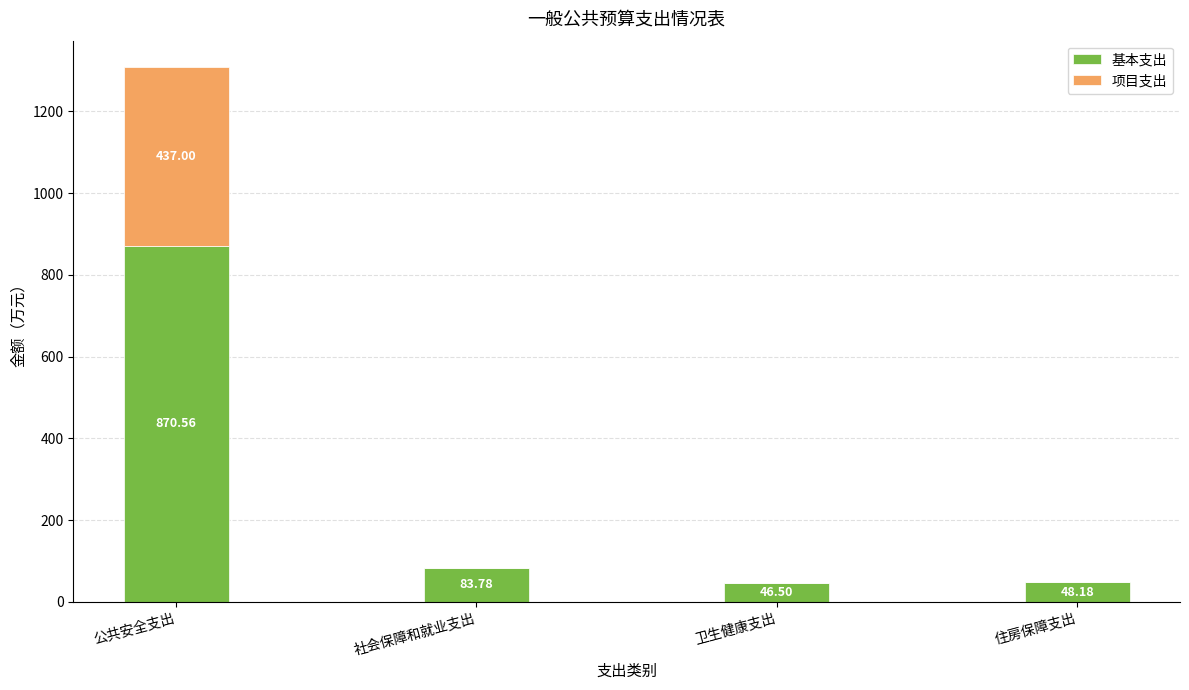

Does the chart contain stacked bars?

Yes